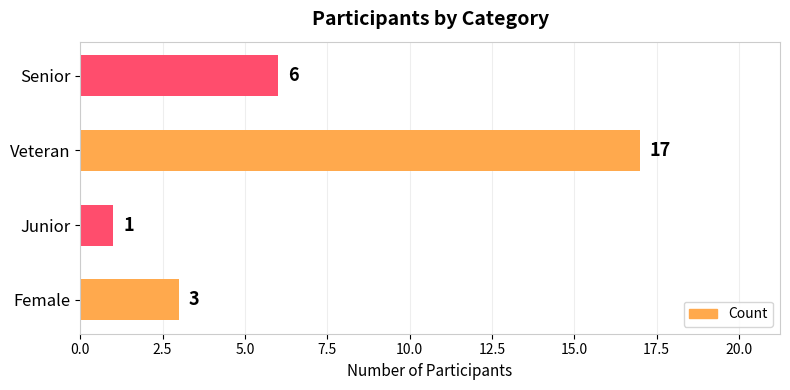

What is the greatest value displayed?

17